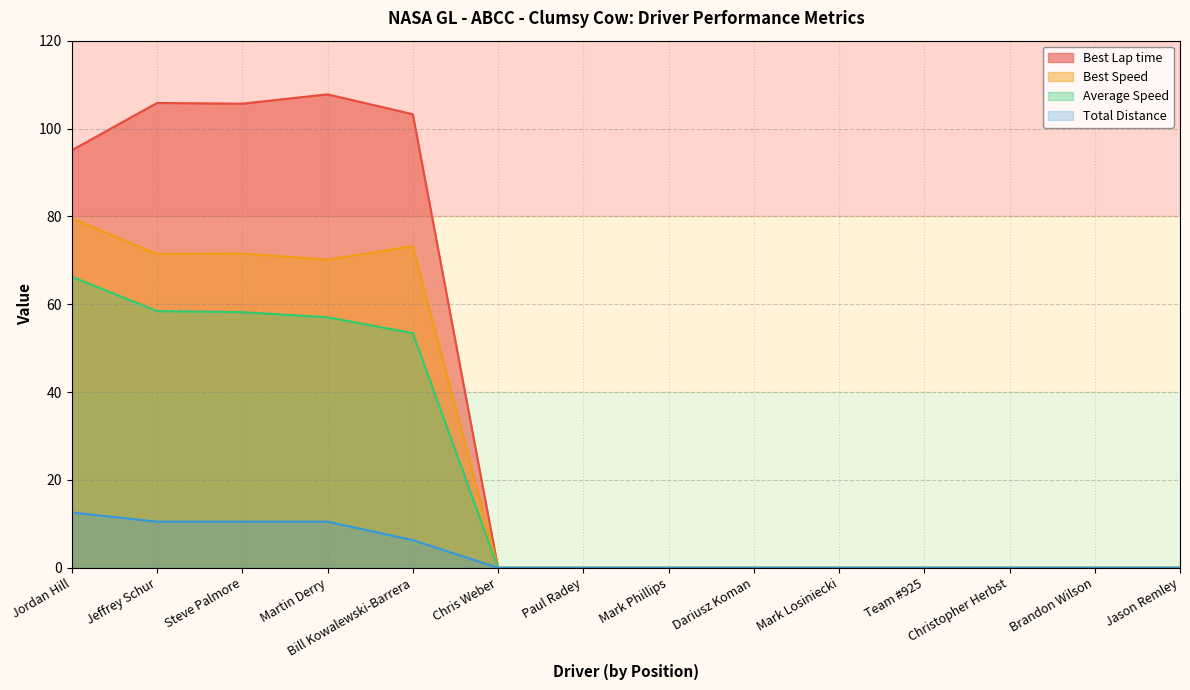

Between Chris Weber and Mark Phillips, which is larger?

Chris Weber